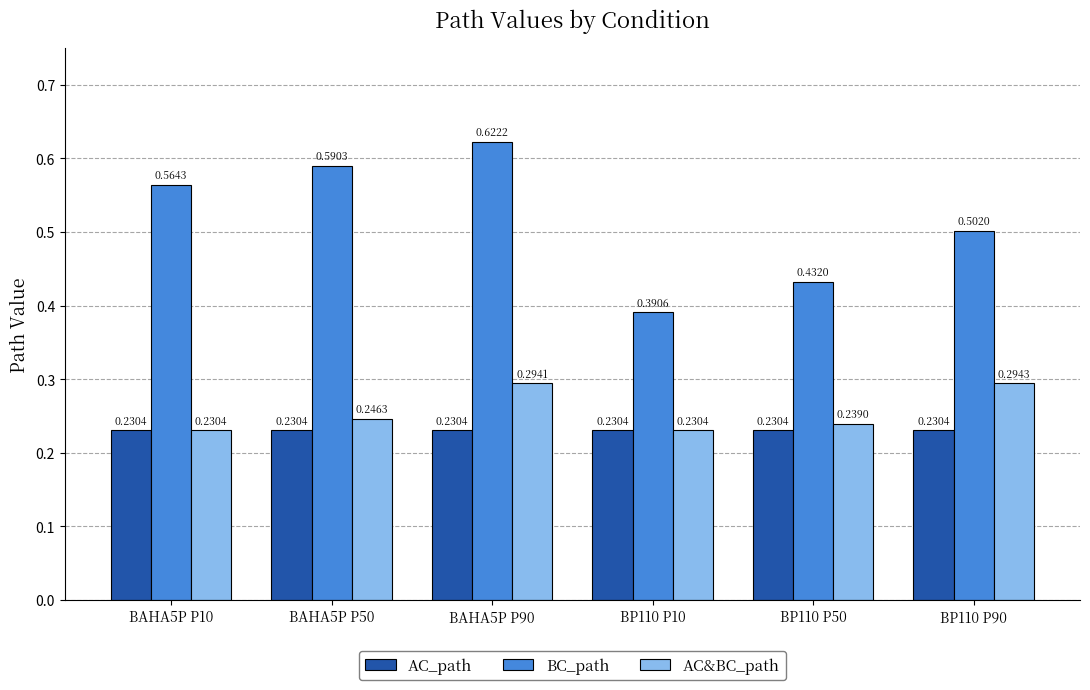

True or false: AC&BC_path has a value of 0.2 at BAHA5P P90.

False